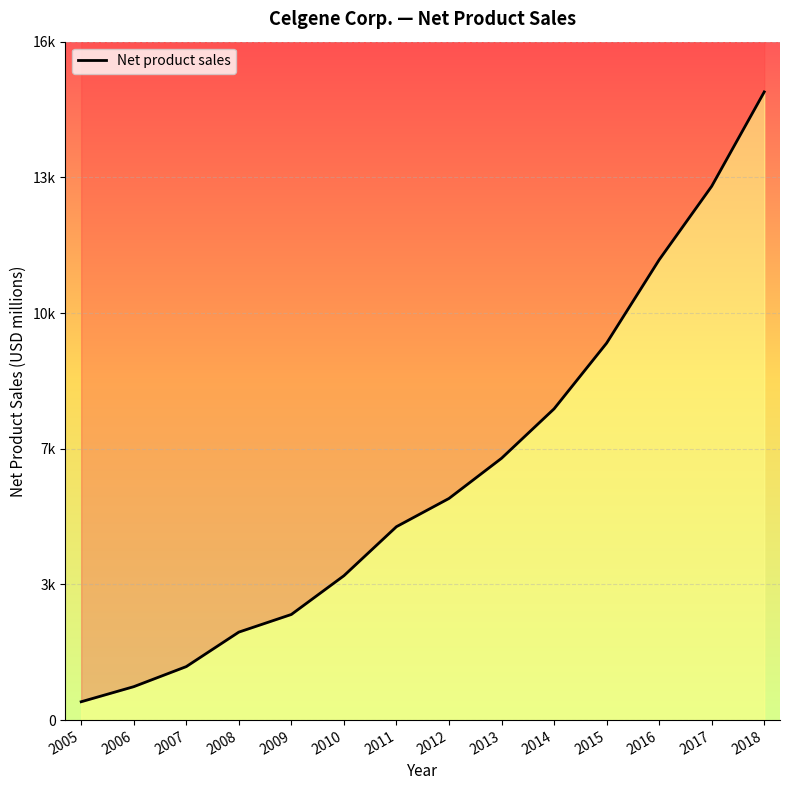

Which has a higher value, 2014 or 2006?

2014